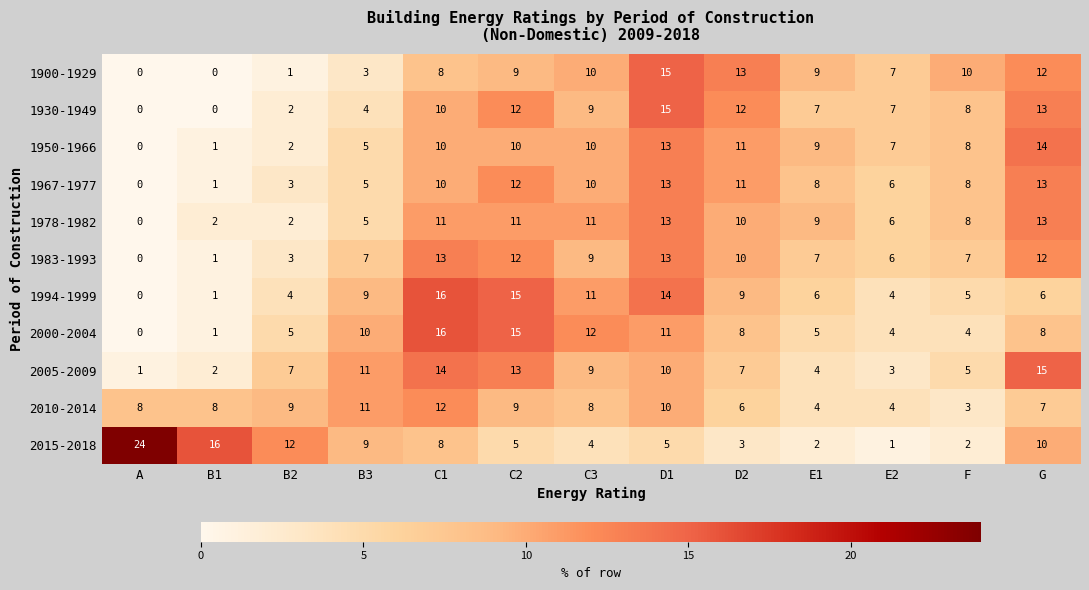

Which series changed the most between D2 and G?

2005-2009